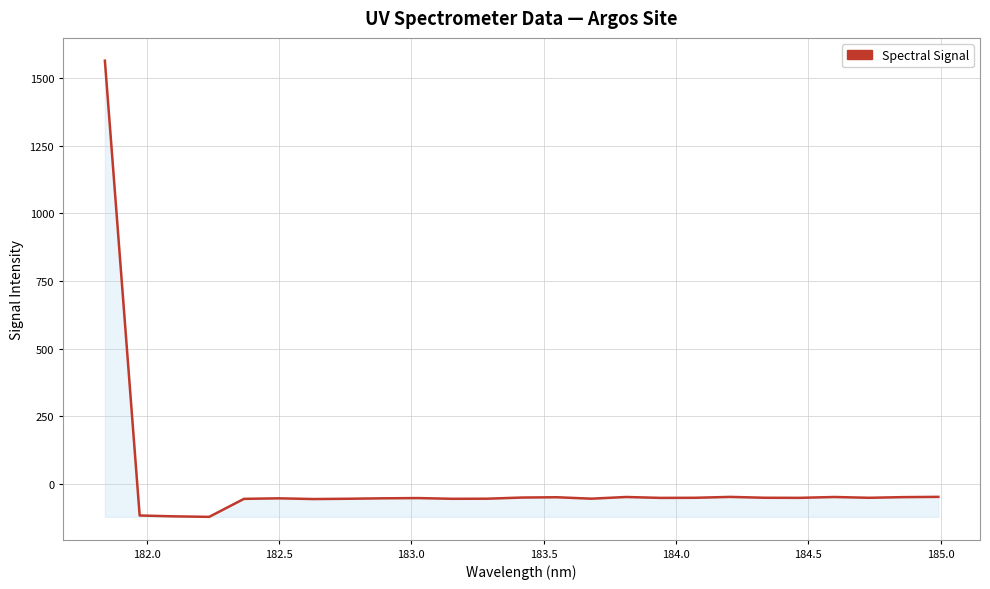

Count the number of data series in this chart.

1